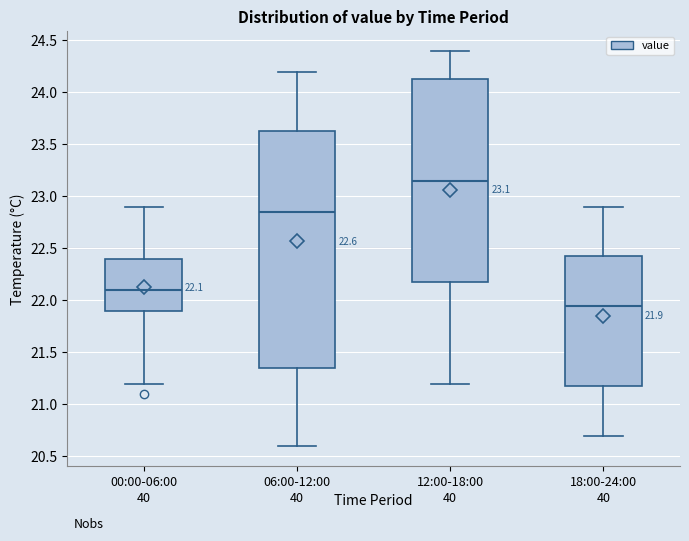

Which box is the tallest, from its lower edge to its upper edge?

06:00-12:00